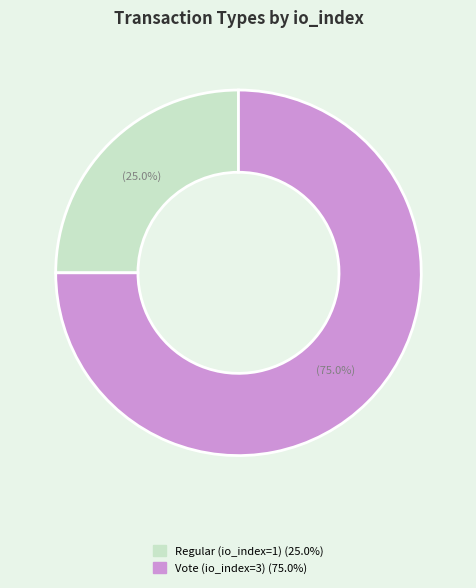

What percentage do Vote (io_index=3) and Regular (io_index=1) together represent?

100.0%